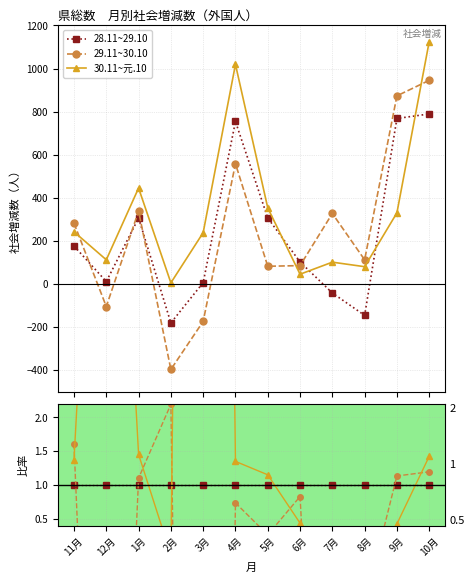

Does the chart have visible grid lines?

Yes